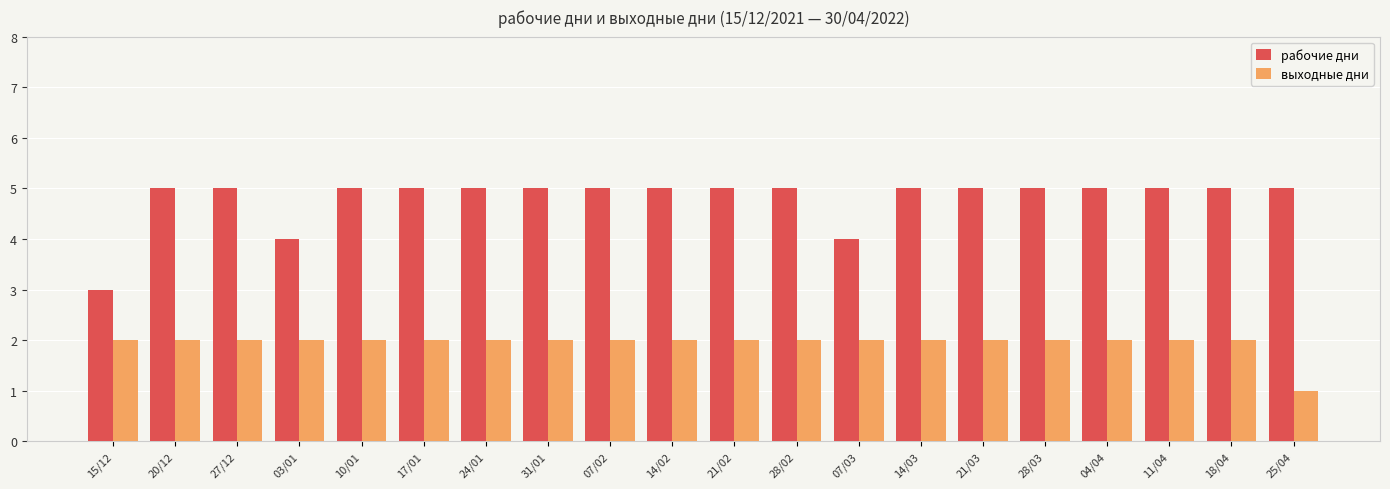

Which series has the largest total across all categories?

рабочие дни